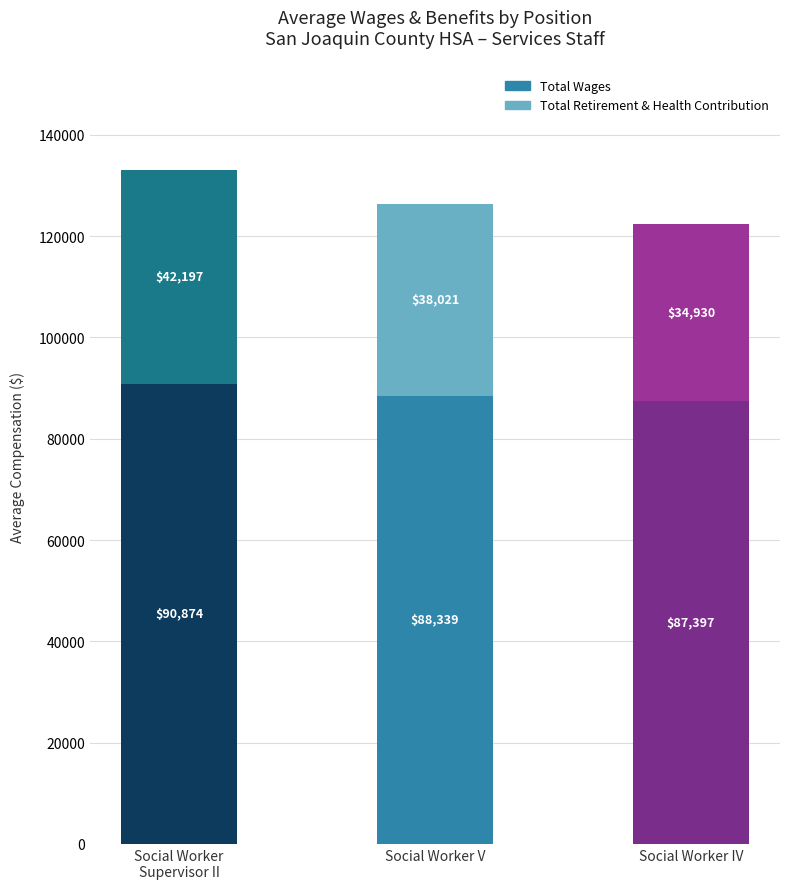

How many data points does each series have?

3